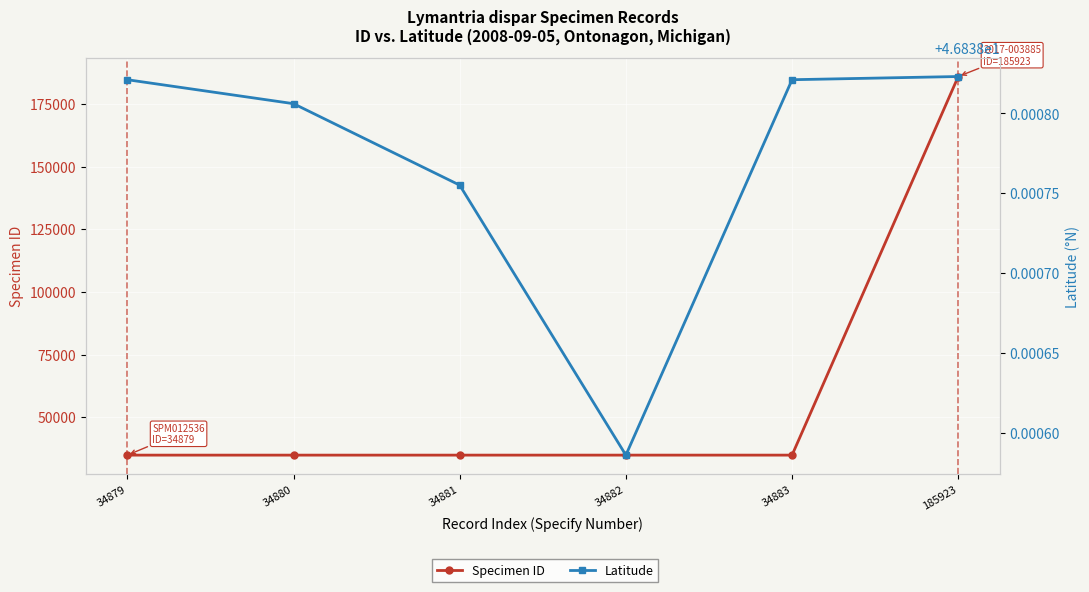

List the labels in order of Specimen ID value, largest first.

185923, 34883, 34882, 34881, 34880, 34879